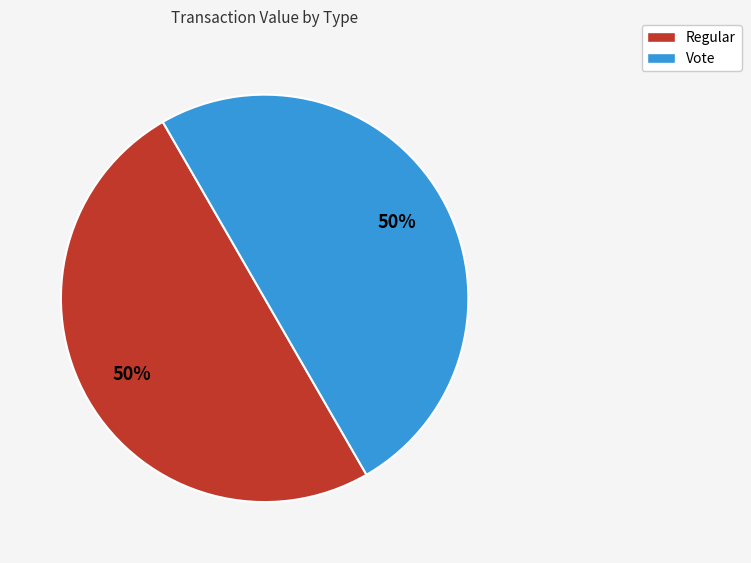

How many segments does this pie chart have?

2